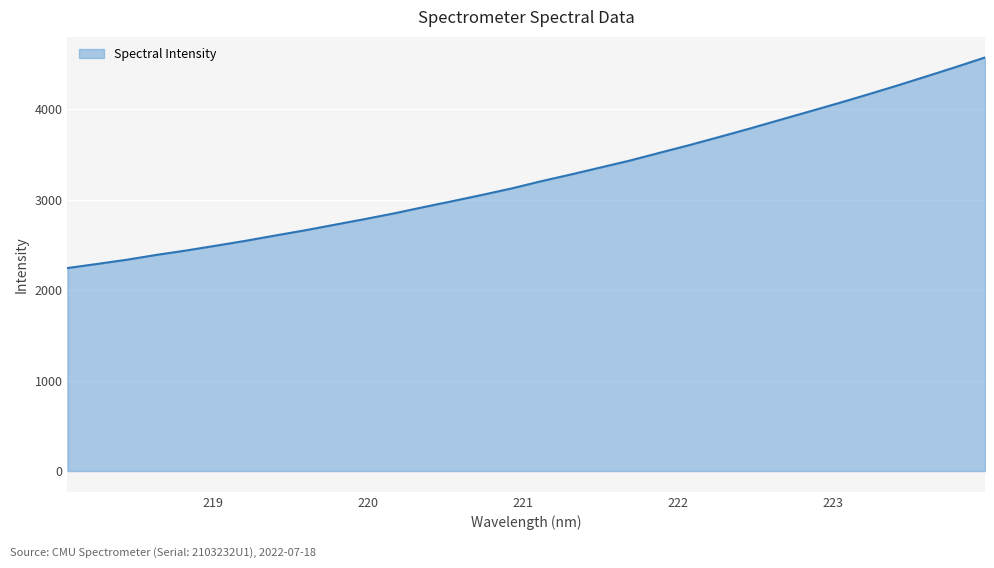

What is the difference between the maximum and minimum values?

2327.4